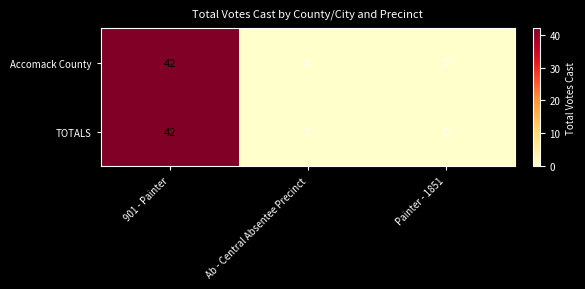

What is the total value across all series at 901 - Painter?

84